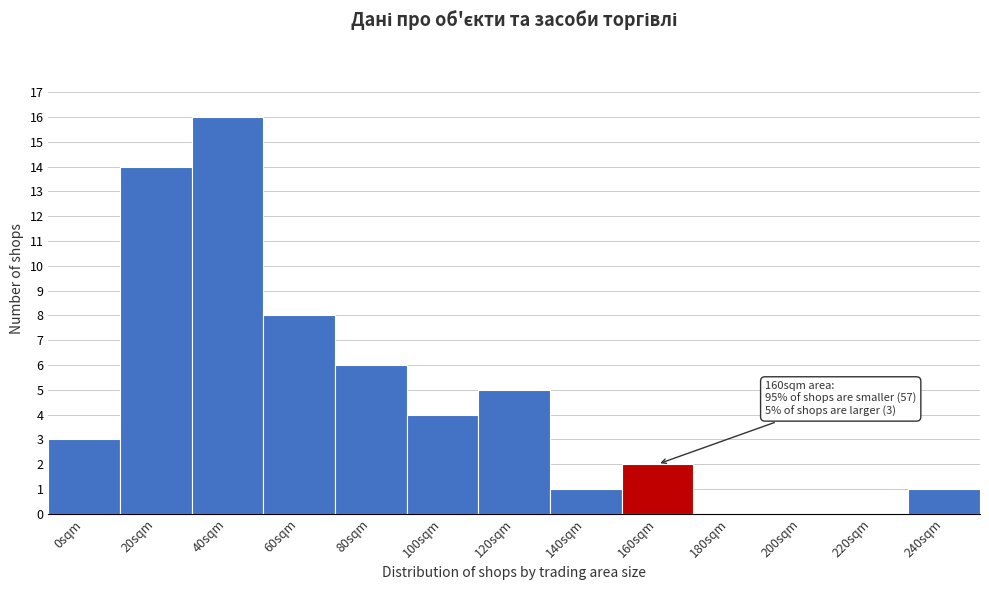

Reading right to left, transcribe all the data shown in this chart.

240sqm=1	220sqm=0	200sqm=0	180sqm=0	160sqm=2	140sqm=1	120sqm=5	100sqm=4	80sqm=6	60sqm=8	40sqm=16	20sqm=14	0sqm=3